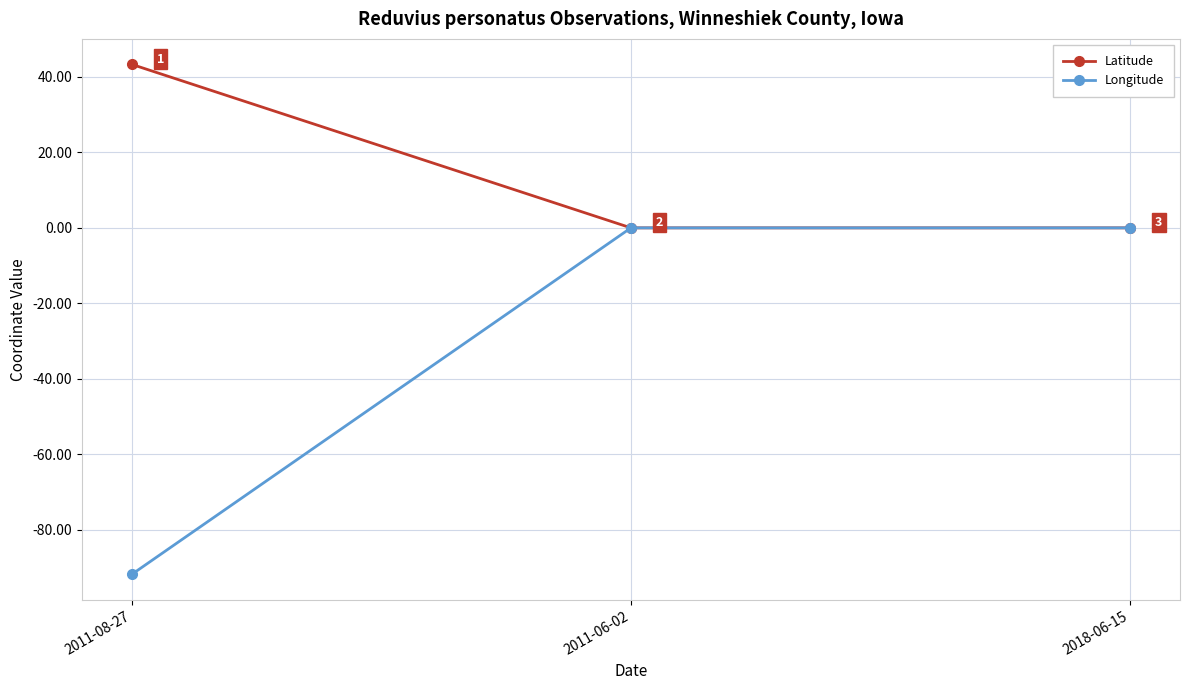

Is it true that Longitude equals -60.3 at 2011-08-27?

False